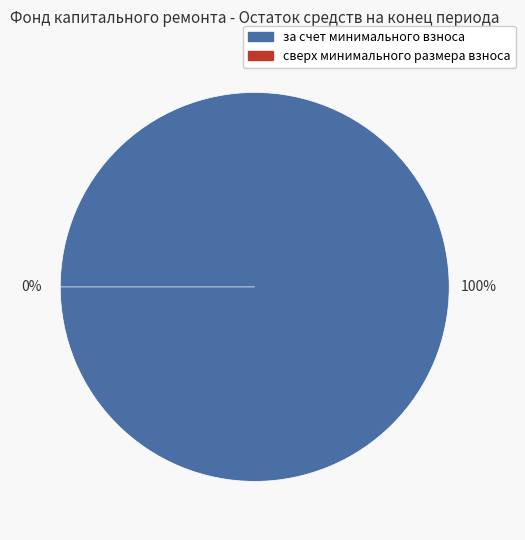

To the nearest percent, what portion does за счет минимального взноса represent?

100%